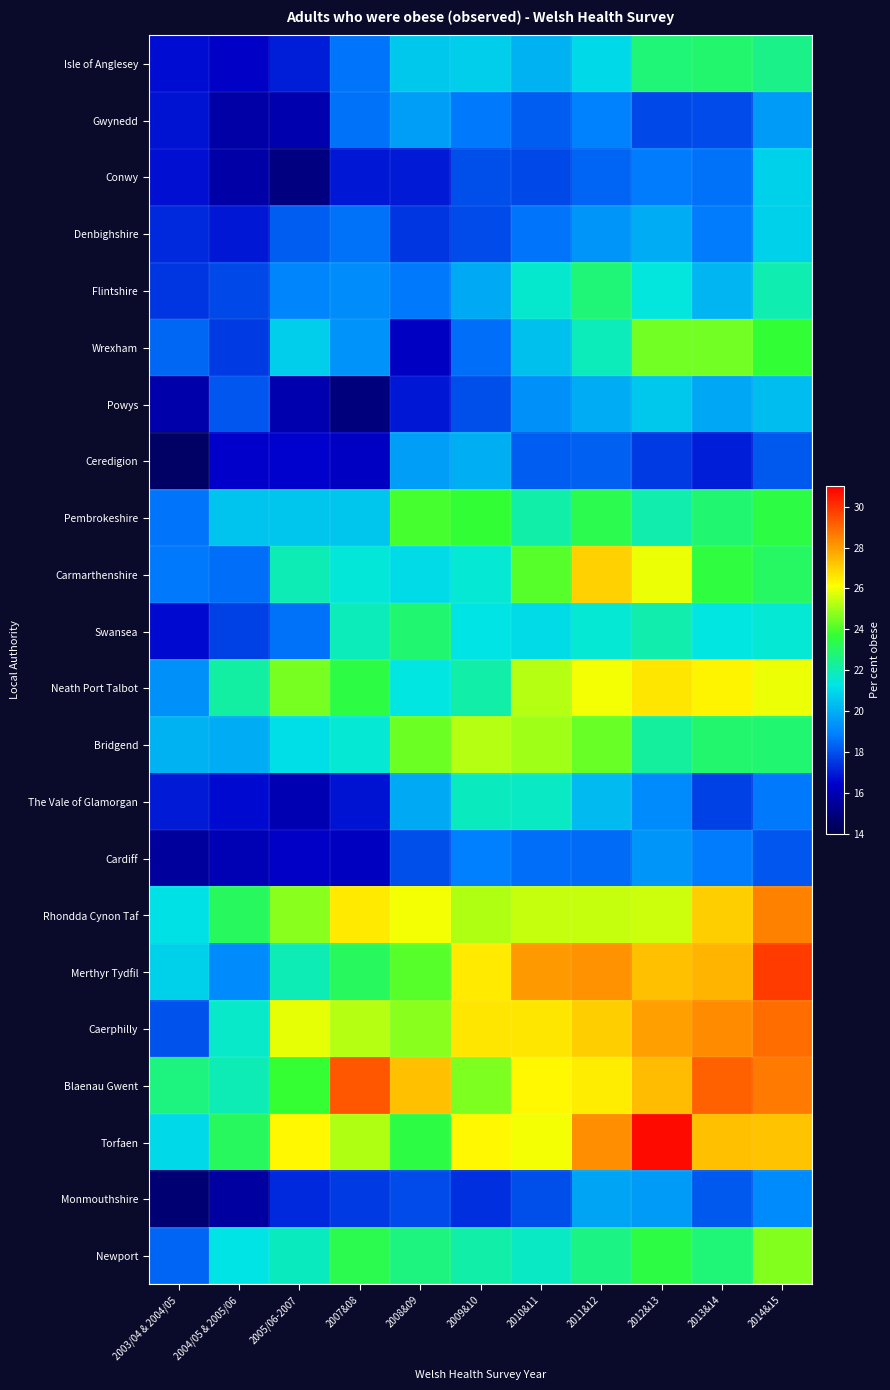

Reading left to right, transcribe all the data shown in this chart.

Isle of Anglesey: 2003/04 & 2004/05=16.7	2004/05 & 2005/06=16.3	2005/06-2007=17.0	2007&08=18.7	2008&09=20.6	2009&10=20.8	2010&11=20.1	2011&12=21.0	2012&13=22.8	2013&14=22.9	2014&15=22.5
Gwynedd: 2003/04 & 2004/05=16.8	2004/05 & 2005/06=15.8	2005/06-2007=15.9	2007&08=18.6	2008&09=19.6	2009&10=18.8	2010&11=18.2	2011&12=19.0	2012&13=17.8	2013&14=17.9	2014&15=19.5
Conwy: 2003/04 & 2004/05=16.7	2004/05 & 2005/06=15.8	2005/06-2007=15.0	2007&08=16.9	2008&09=17.0	2009&10=17.9	2010&11=17.8	2011&12=18.3	2012&13=18.8	2013&14=18.6	2014&15=20.8
Denbighshire: 2003/04 & 2004/05=17.2	2004/05 & 2005/06=16.9	2005/06-2007=18.2	2007&08=18.6	2008&09=17.5	2009&10=17.9	2010&11=18.7	2011&12=19.4	2012&13=20.0	2013&14=18.8	2014&15=20.8
Flintshire: 2003/04 & 2004/05=17.5	2004/05 & 2005/06=17.8	2005/06-2007=19.0	2007&08=19.2	2008&09=18.7	2009&10=19.9	2010&11=21.6	2011&12=22.8	2012&13=21.4	2013&14=20.1	2014&15=22.0
Wrexham: 2003/04 & 2004/05=18.4	2004/05 & 2005/06=17.5	2005/06-2007=20.7	2007&08=19.3	2008&09=16.3	2009&10=18.6	2010&11=20.4	2011&12=21.9	2012&13=24.4	2013&14=24.5	2014&15=23.7
Powys: 2003/04 & 2004/05=15.8	2004/05 & 2005/06=18.1	2005/06-2007=15.9	2007&08=14.9	2008&09=16.9	2009&10=18.0	2010&11=19.3	2011&12=19.9	2012&13=20.6	2013&14=19.8	2014&15=20.4
Ceredigion: 2003/04 & 2004/05=14.5	2004/05 & 2005/06=16.4	2005/06-2007=16.5	2007&08=16.3	2008&09=19.6	2009&10=20.0	2010&11=18.2	2011&12=18.3	2012&13=17.5	2013&14=17.0	2014&15=18.1
Pembrokeshire: 2003/04 & 2004/05=18.7	2004/05 & 2005/06=20.5	2005/06-2007=20.6	2007&08=20.5	2008&09=23.9	2009&10=23.6	2010&11=22.1	2011&12=23.4	2012&13=22.1	2013&14=22.8	2014&15=23.5
Carmarthenshire: 2003/04 & 2004/05=18.8	2004/05 & 2005/06=18.5	2005/06-2007=21.9	2007&08=21.5	2008&09=21.1	2009&10=21.6	2010&11=24.1	2011&12=27.0	2012&13=25.9	2013&14=23.5	2014&15=23.1
Swansea: 2003/04 & 2004/05=16.6	2004/05 & 2005/06=17.7	2005/06-2007=18.6	2007&08=21.8	2008&09=22.9	2009&10=21.2	2010&11=21.1	2011&12=21.6	2012&13=22.0	2013&14=21.4	2014&15=21.5
Neath Port Talbot: 2003/04 & 2004/05=19.2	2004/05 & 2005/06=22.2	2005/06-2007=24.5	2007&08=23.5	2008&09=21.3	2009&10=22.1	2010&11=25.3	2011&12=26.0	2012&13=26.6	2013&14=26.3	2014&15=25.9
Bridgend: 2003/04 & 2004/05=20.1	2004/05 & 2005/06=20.0	2005/06-2007=21.2	2007&08=21.5	2008&09=24.4	2009&10=25.3	2010&11=25.0	2011&12=24.3	2012&13=22.2	2013&14=23.0	2014&15=22.9
The Vale of Glamorgan: 2003/04 & 2004/05=16.9	2004/05 & 2005/06=16.6	2005/06-2007=15.9	2007&08=16.8	2008&09=19.8	2009&10=21.8	2010&11=21.7	2011&12=20.3	2012&13=19.2	2013&14=17.7	2014&15=18.8
Cardiff: 2003/04 & 2004/05=15.5	2004/05 & 2005/06=16.0	2005/06-2007=16.4	2007&08=16.2	2008&09=17.9	2009&10=18.9	2010&11=18.6	2011&12=18.5	2012&13=19.4	2013&14=18.8	2014&15=18.1
Rhondda Cynon Taf: 2003/04 & 2004/05=21.2	2004/05 & 2005/06=23.1	2005/06-2007=24.7	2007&08=26.5	2008&09=26.0	2009&10=25.2	2010&11=25.4	2011&12=25.5	2012&13=25.5	2013&14=27.1	2014&15=28.5
Merthyr Tydfil: 2003/04 & 2004/05=20.8	2004/05 & 2005/06=19.2	2005/06-2007=22.0	2007&08=23.1	2008&09=24.1	2009&10=26.5	2010&11=28.0	2011&12=28.2	2012&13=27.3	2013&14=27.5	2014&15=29.8
Caerphilly: 2003/04 & 2004/05=18.0	2004/05 & 2005/06=21.7	2005/06-2007=25.9	2007&08=25.3	2008&09=24.7	2009&10=26.6	2010&11=26.6	2011&12=27.0	2012&13=27.9	2013&14=28.3	2014&15=28.9
Blaenau Gwent: 2003/04 & 2004/05=22.7	2004/05 & 2005/06=21.9	2005/06-2007=23.8	2007&08=29.3	2008&09=27.3	2009&10=24.6	2010&11=26.2	2011&12=26.5	2012&13=27.4	2013&14=29.1	2014&15=28.7
Torfaen: 2003/04 & 2004/05=21.0	2004/05 & 2005/06=23.1	2005/06-2007=26.3	2007&08=25.2	2008&09=23.5	2009&10=26.2	2010&11=26.0	2011&12=28.2	2012&13=30.8	2013&14=27.3	2014&15=27.3
Monmouthshire: 2003/04 & 2004/05=14.7	2004/05 & 2005/06=15.6	2005/06-2007=17.3	2007&08=17.6	2008&09=17.9	2009&10=17.4	2010&11=17.9	2011&12=19.7	2012&13=19.5	2013&14=18.2	2014&15=19.2
Newport: 2003/04 & 2004/05=18.3	2004/05 & 2005/06=21.2	2005/06-2007=21.8	2007&08=23.3	2008&09=22.7	2009&10=22.1	2010&11=21.7	2011&12=22.6	2012&13=23.5	2013&14=22.8	2014&15=24.6